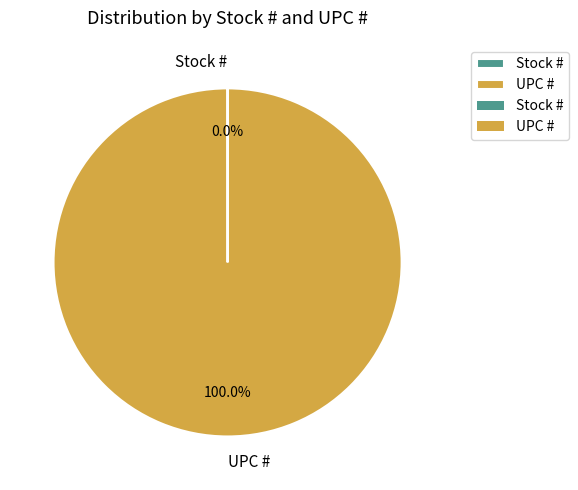

The UPC # slice represents 100% of the pie. True or false?

True